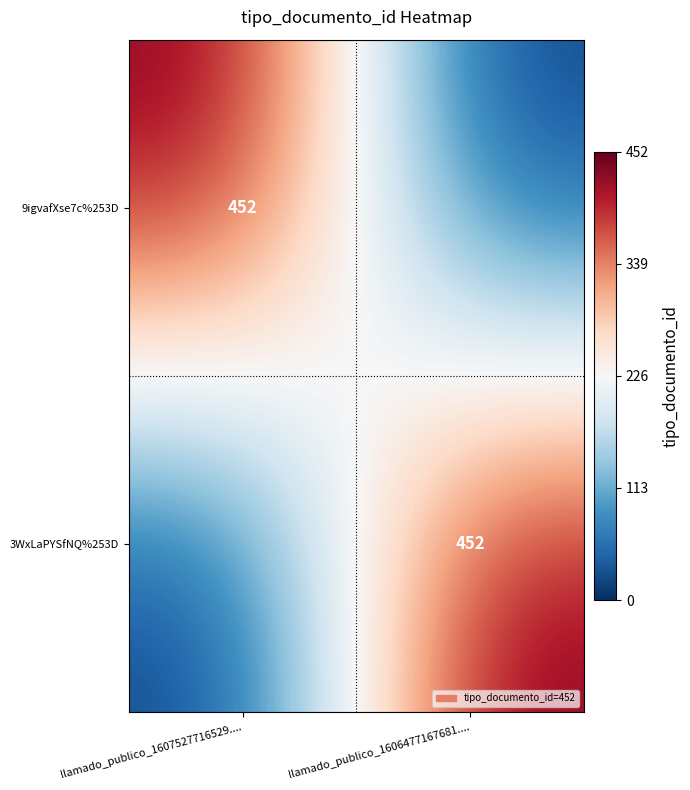

Is it true that 9igvafXse7c%253D equals 164 at llamado_publico_1607527716529....?

False